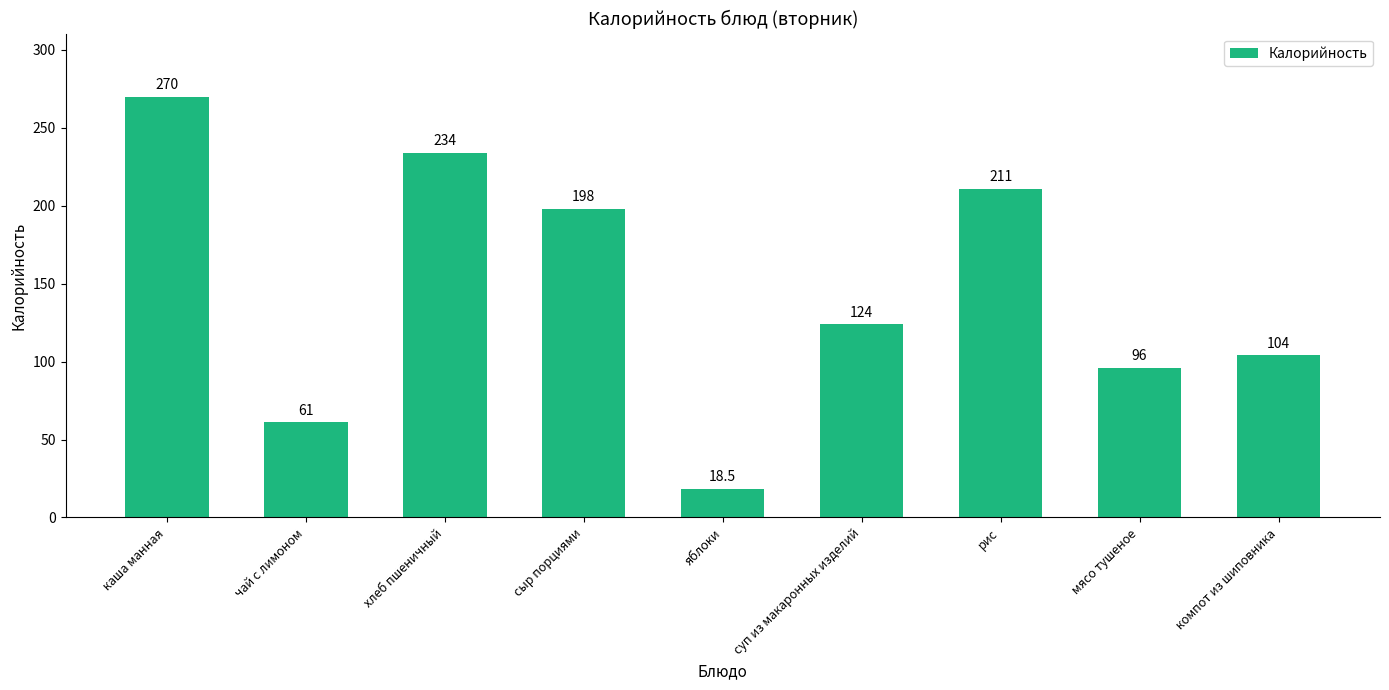

What is the sum of all values?

1316.5